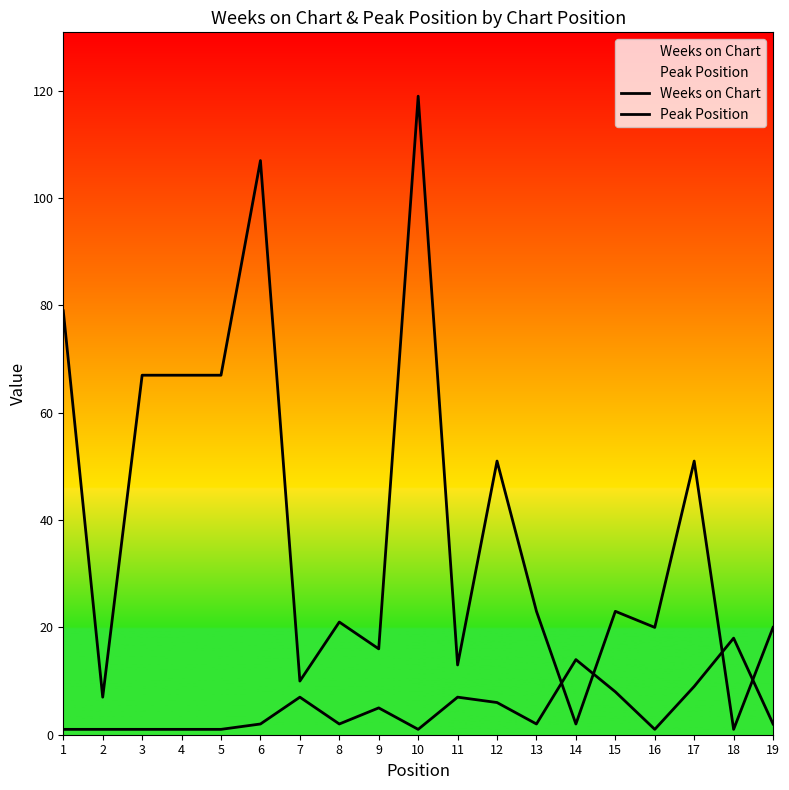

What is the difference between the highest and lowest values at 16?

19